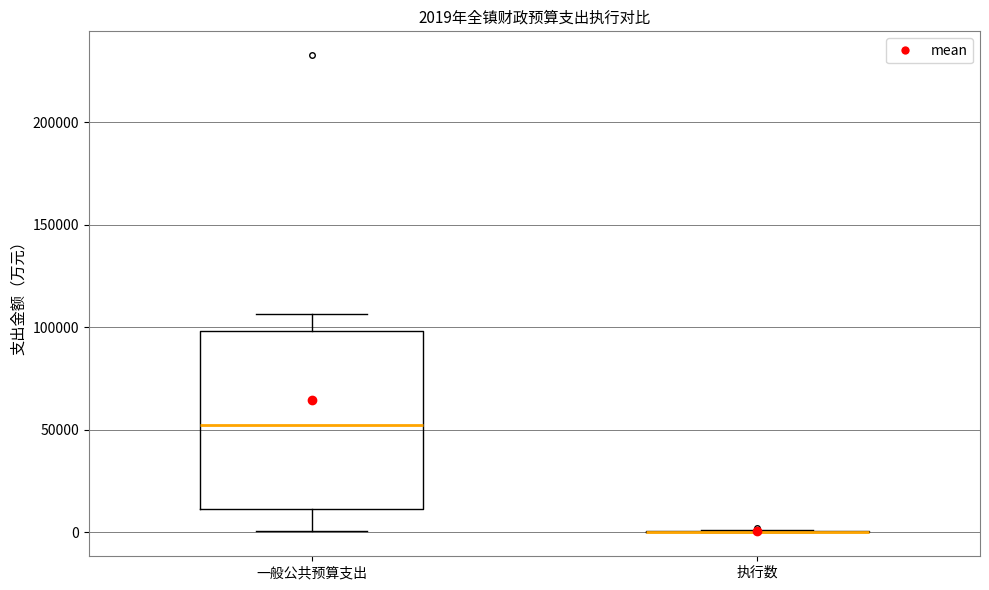

Which box is the tallest, from its lower edge to its upper edge?

一般公共预算支出